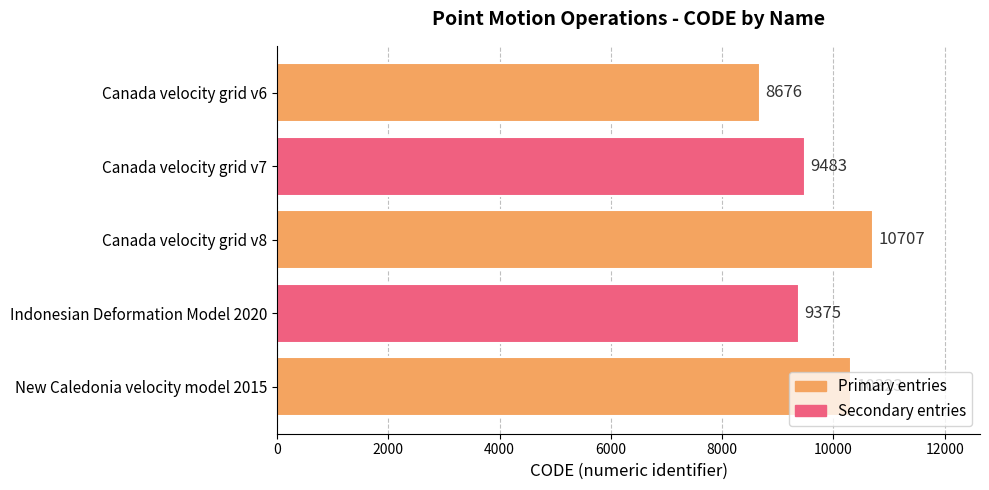

Count the number of categories in the chart.

5